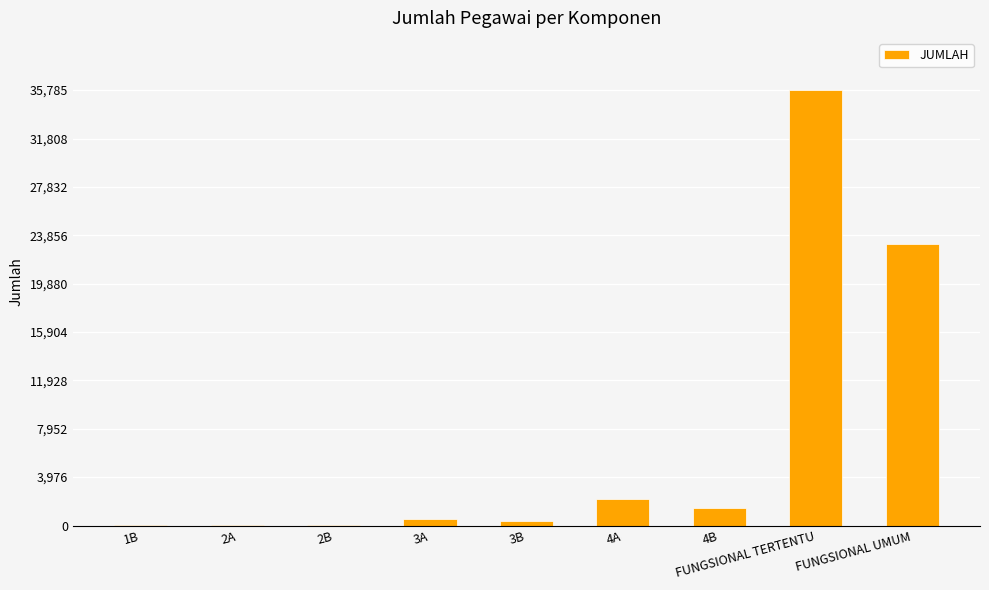

The value at 3A is 557. True or false?

True